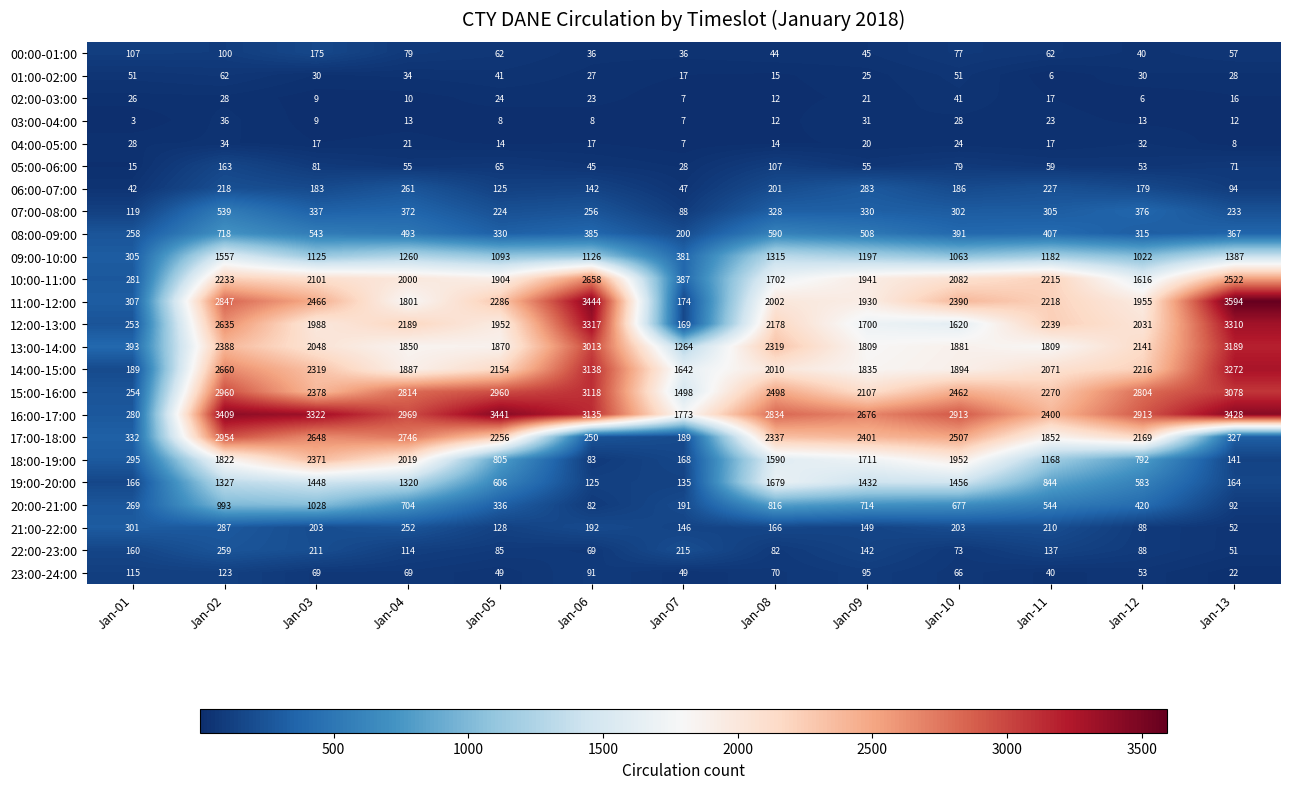

What is the sum of the 18:00-19:00 values at Jan-03 and Jan-02?

4193